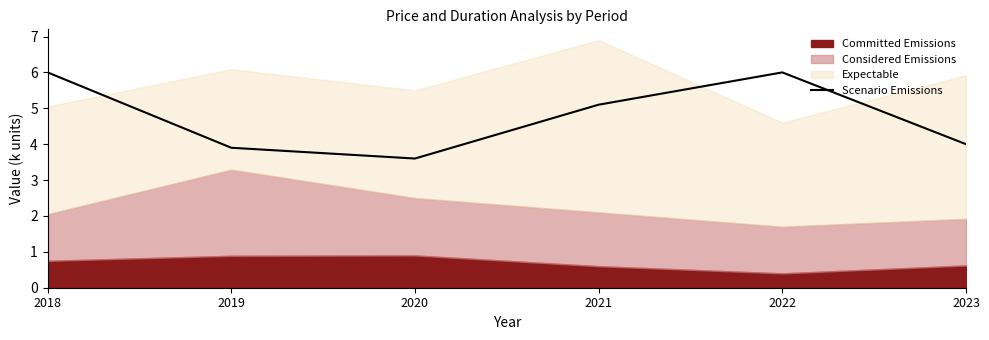

How many data points are less than 5?

3